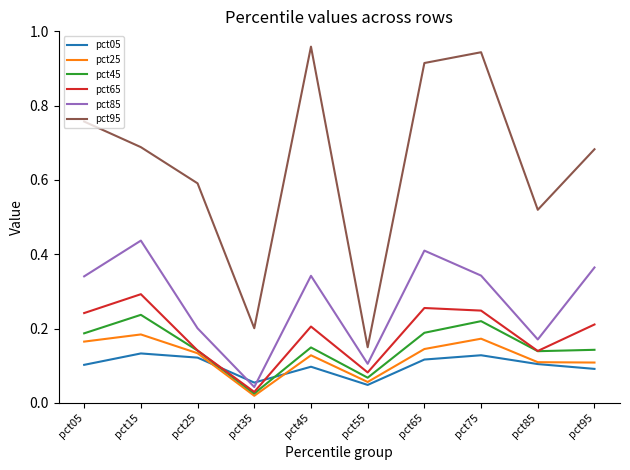

True or false: pct65 has a value of 0.2 at pct95.

True